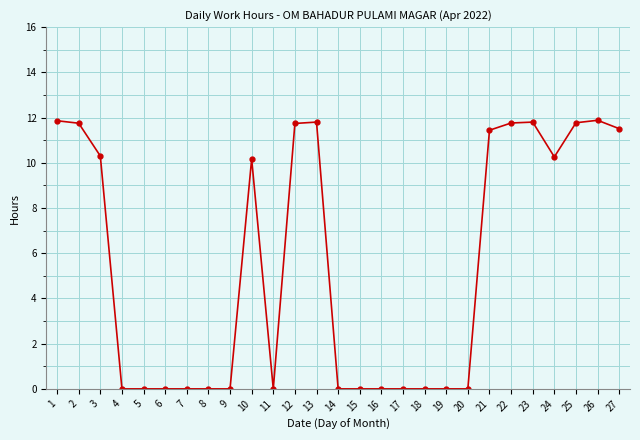

What is the maximum value shown in the chart?

11.9